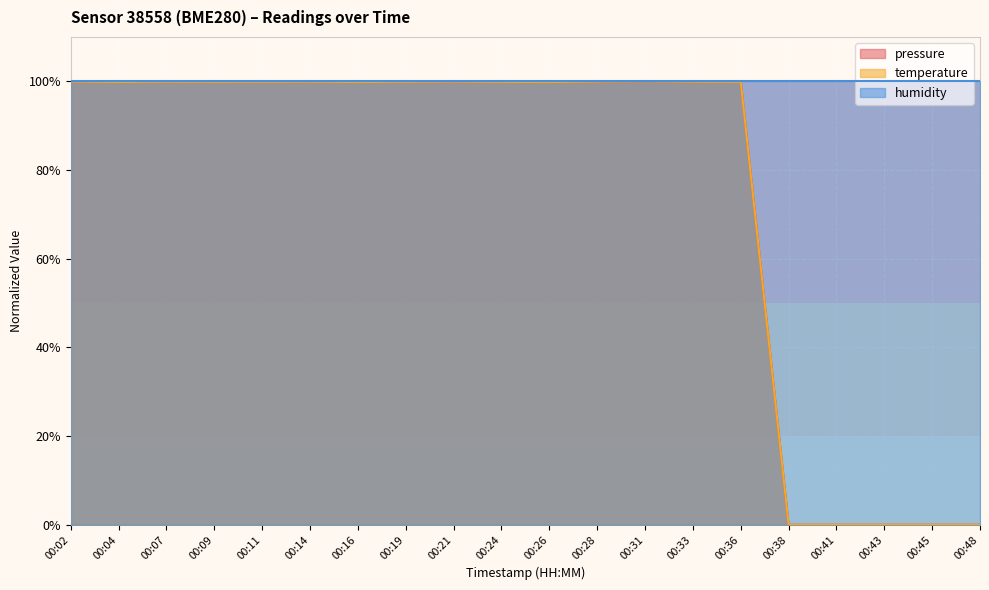

How many data points in pressure are less than 99?

5